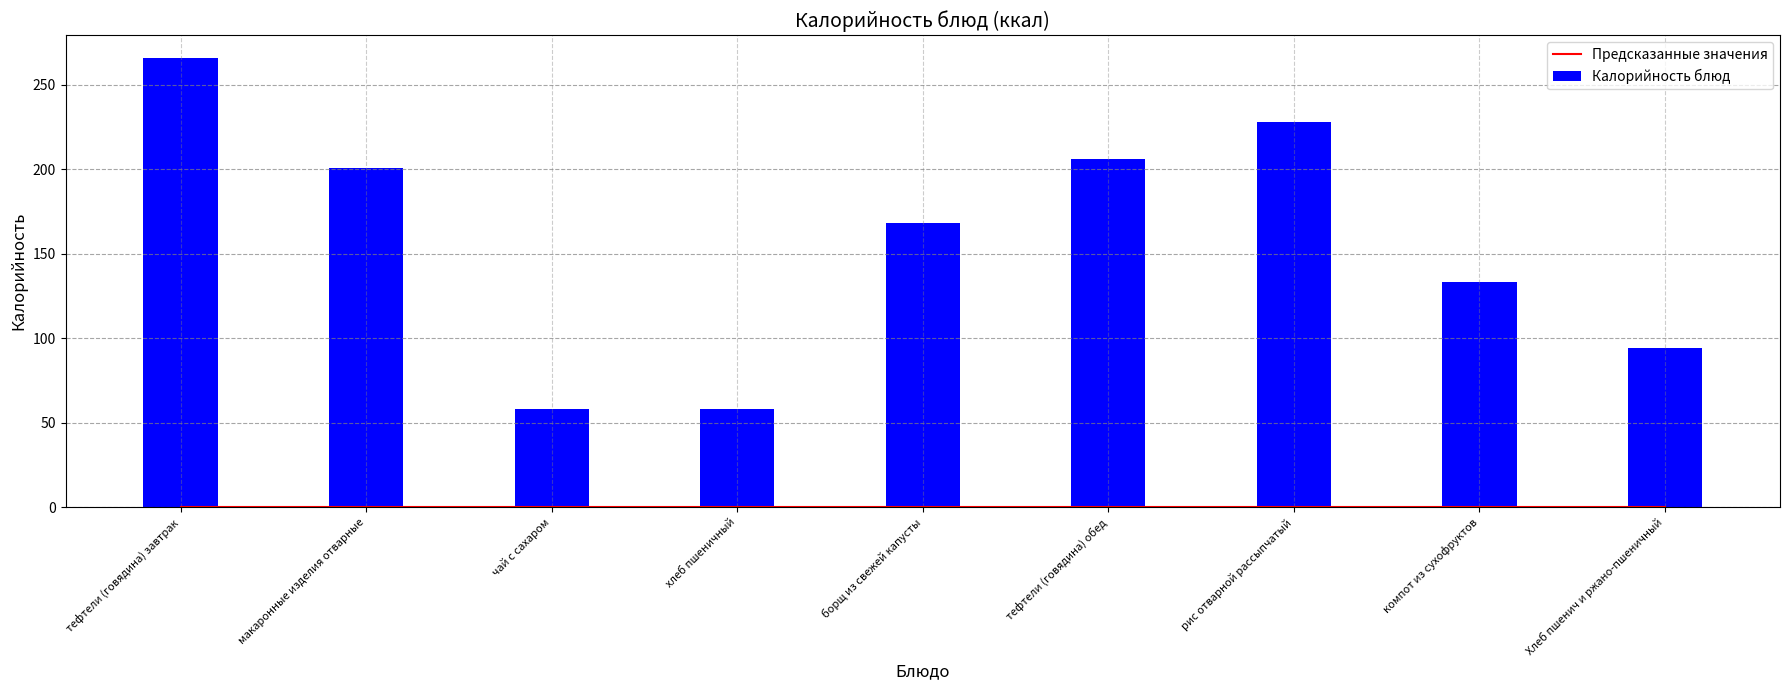

List the series in order of their overall mean, highest first.

Калорийность, Предсказанные